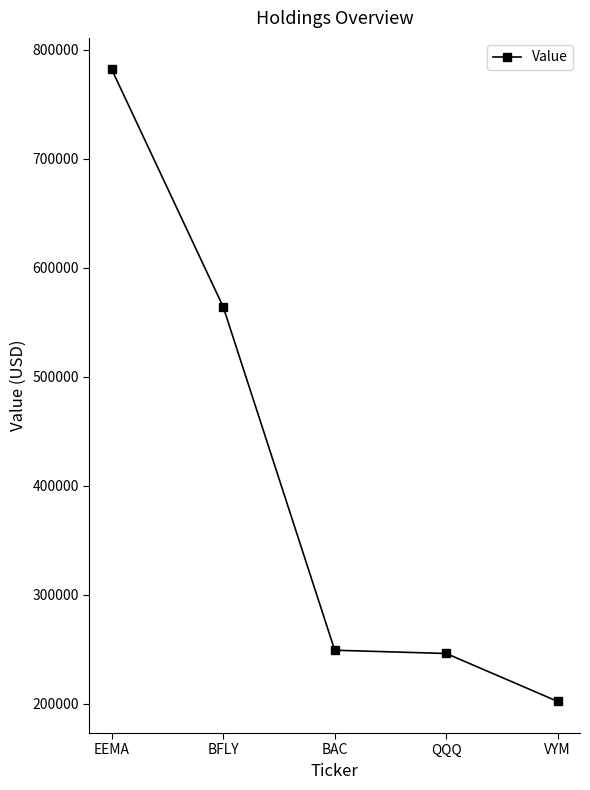

Reading left to right, extract all data points from this chart.

782000	564000	249000	246000	202000